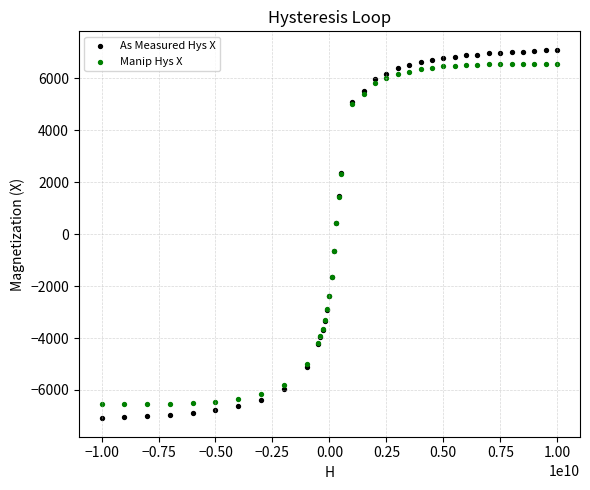

Which series has the widest spread of Y values?

As Measured Hys X